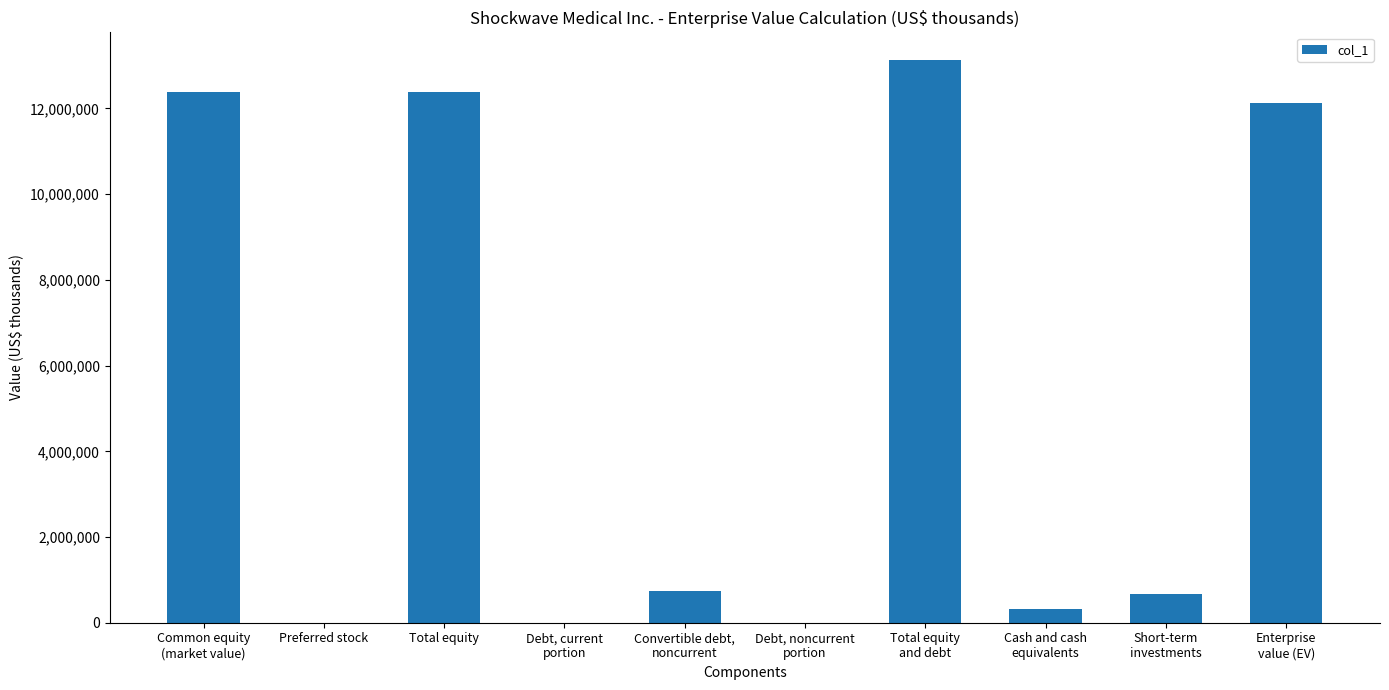

What is the ratio of the value at Cash and cash
equivalents to the value at Convertible debt,
noncurrent?

0.4